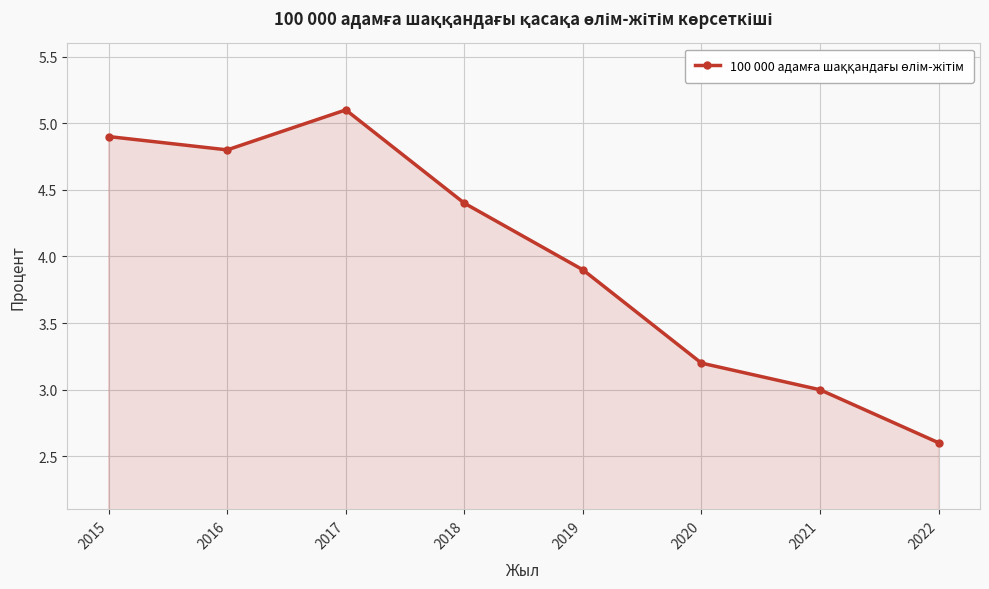

At which category does the chart reach its minimum across all series?

2022